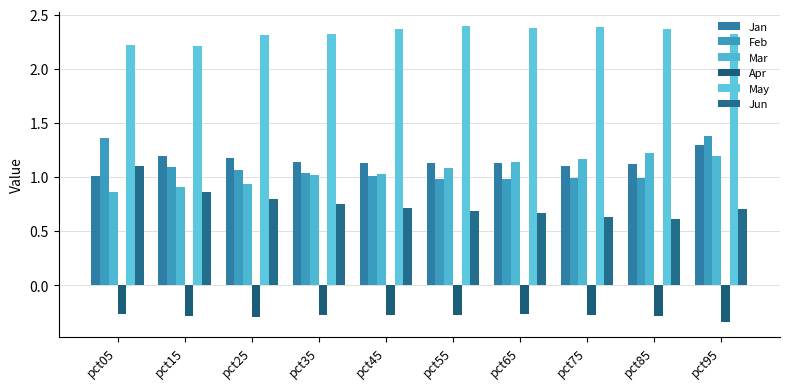

What is the difference between the maximum and minimum values in the Jun series?

0.5